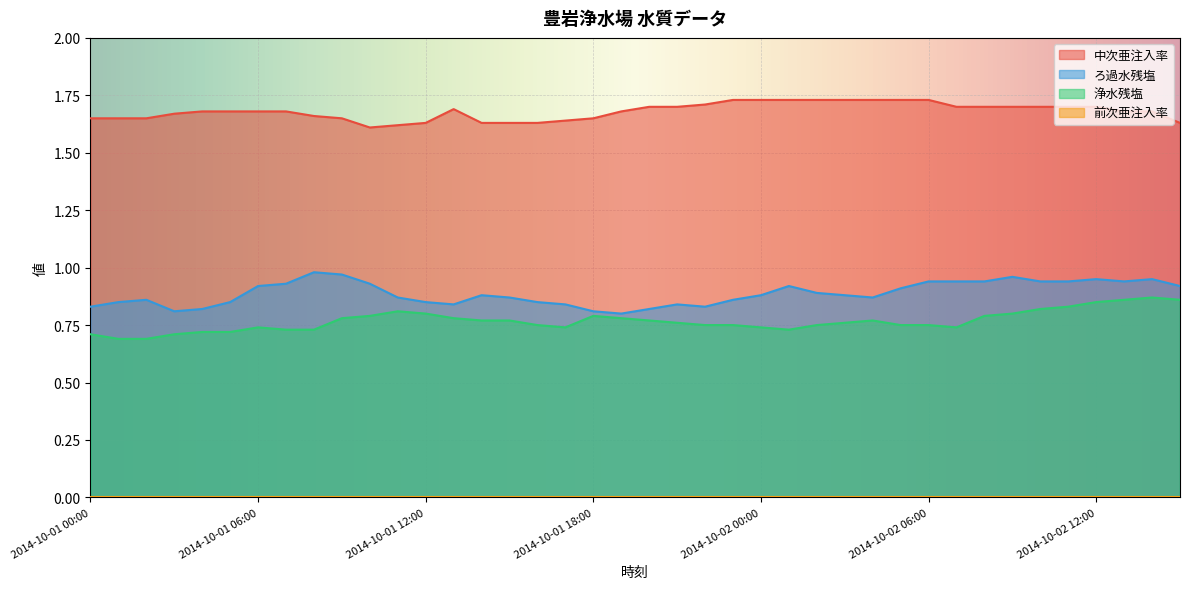

What is the spread (max minus min) of values at 2014-10-02 12:00?

0.8